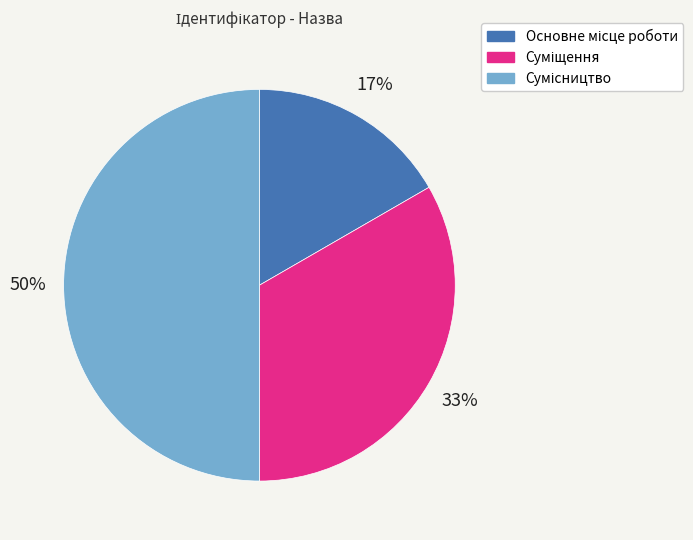

To the nearest percent, what is the difference between the largest and smallest slice percentages?

33%